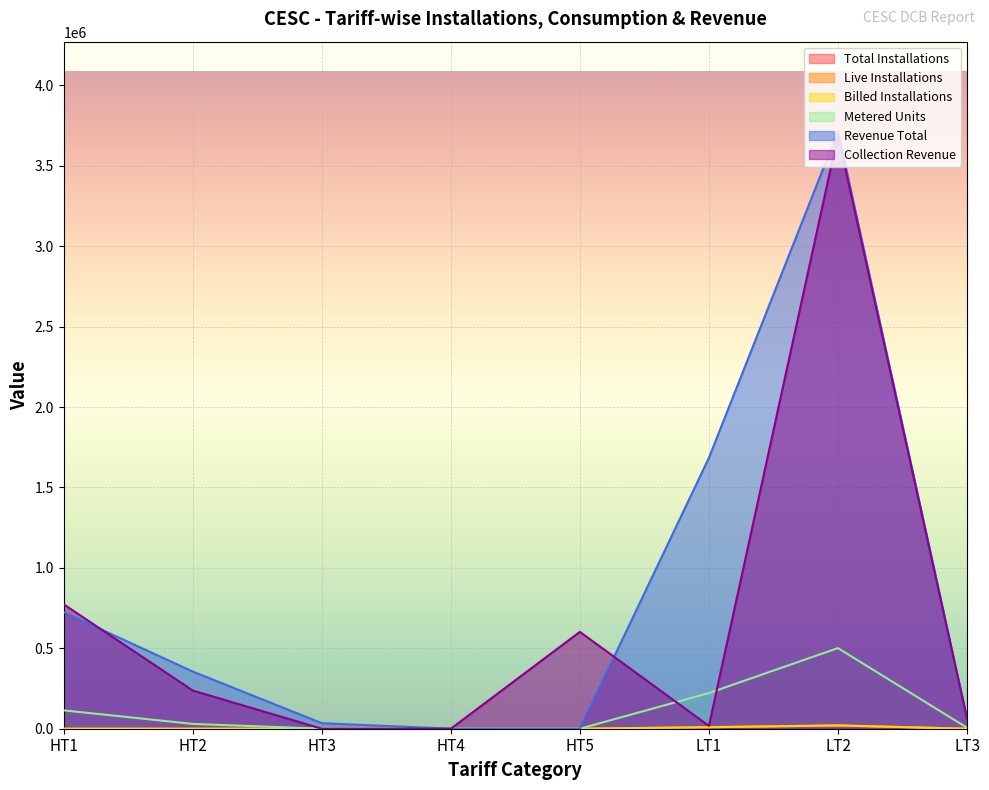

At which category is the sum across all series the highest?

LT2